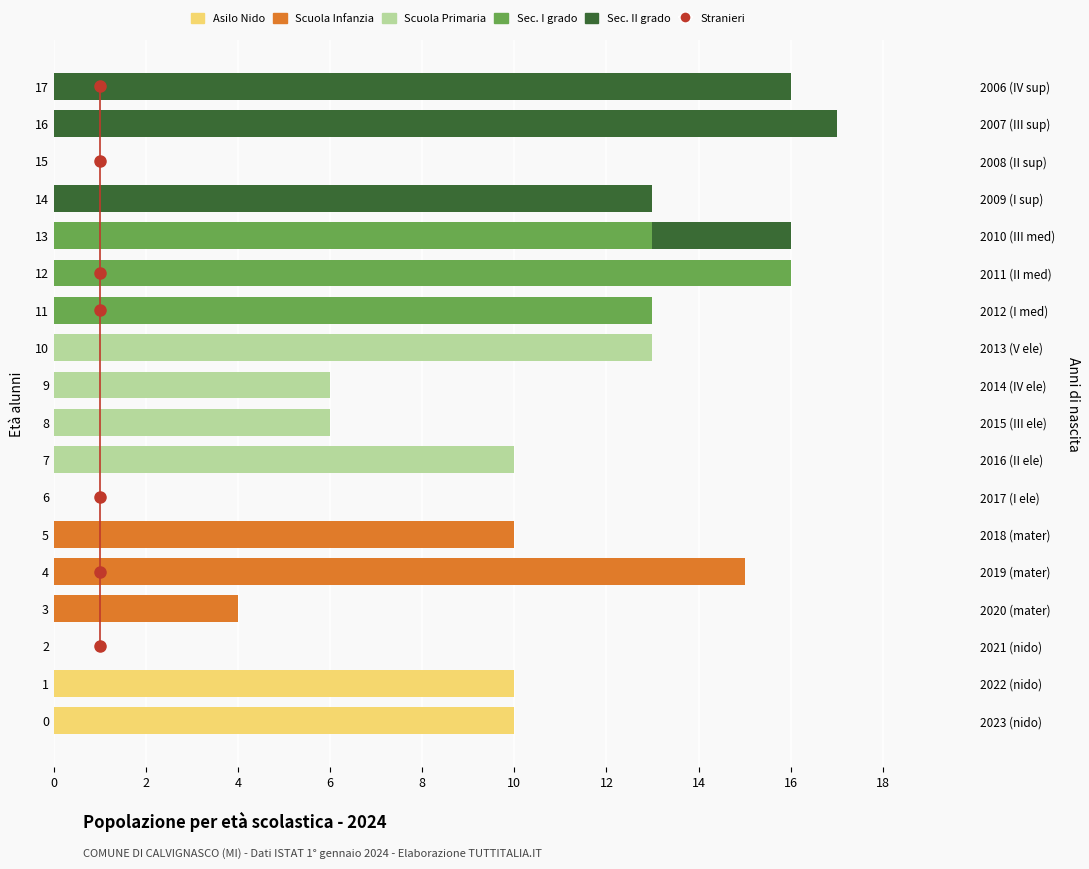

Is it true that Scuola Infanzia equals 0 at 14?

True